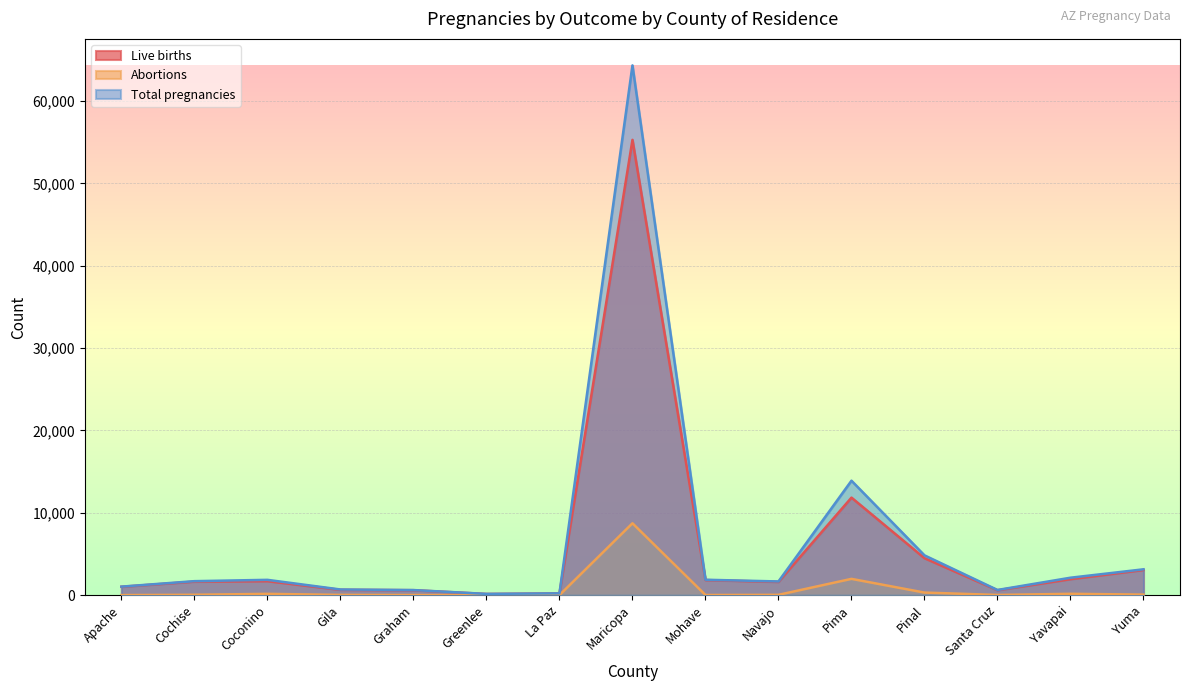

Reading left to right, list all the values displayed in this chart.

Live births: Apache=1018	Cochise=1643	Coconino=1701	Gila=649	Graham=603	Greenlee=144	La Paz=213	Maricopa=55285	Mohave=1833	Navajo=1609	Pima=11844	Pinal=4490	Santa Cruz=599	Yavapai=1943	Yuma=3058
Abortions: Apache=8	Cochise=47	Coconino=159	Gila=33	Graham=15	Greenlee=9	La Paz=7	Maricopa=8727	Mohave=19	Navajo=41	Pima=1979	Pinal=315	Santa Cruz=26	Yavapai=165	Yuma=67
Total pregnancies: Apache=1036	Cochise=1700	Coconino=1860	Gila=689	Graham=620	Greenlee=153	La Paz=220	Maricopa=64327	Mohave=1872	Navajo=1664	Pima=13899	Pinal=4833	Santa Cruz=630	Yavapai=2119	Yuma=3139